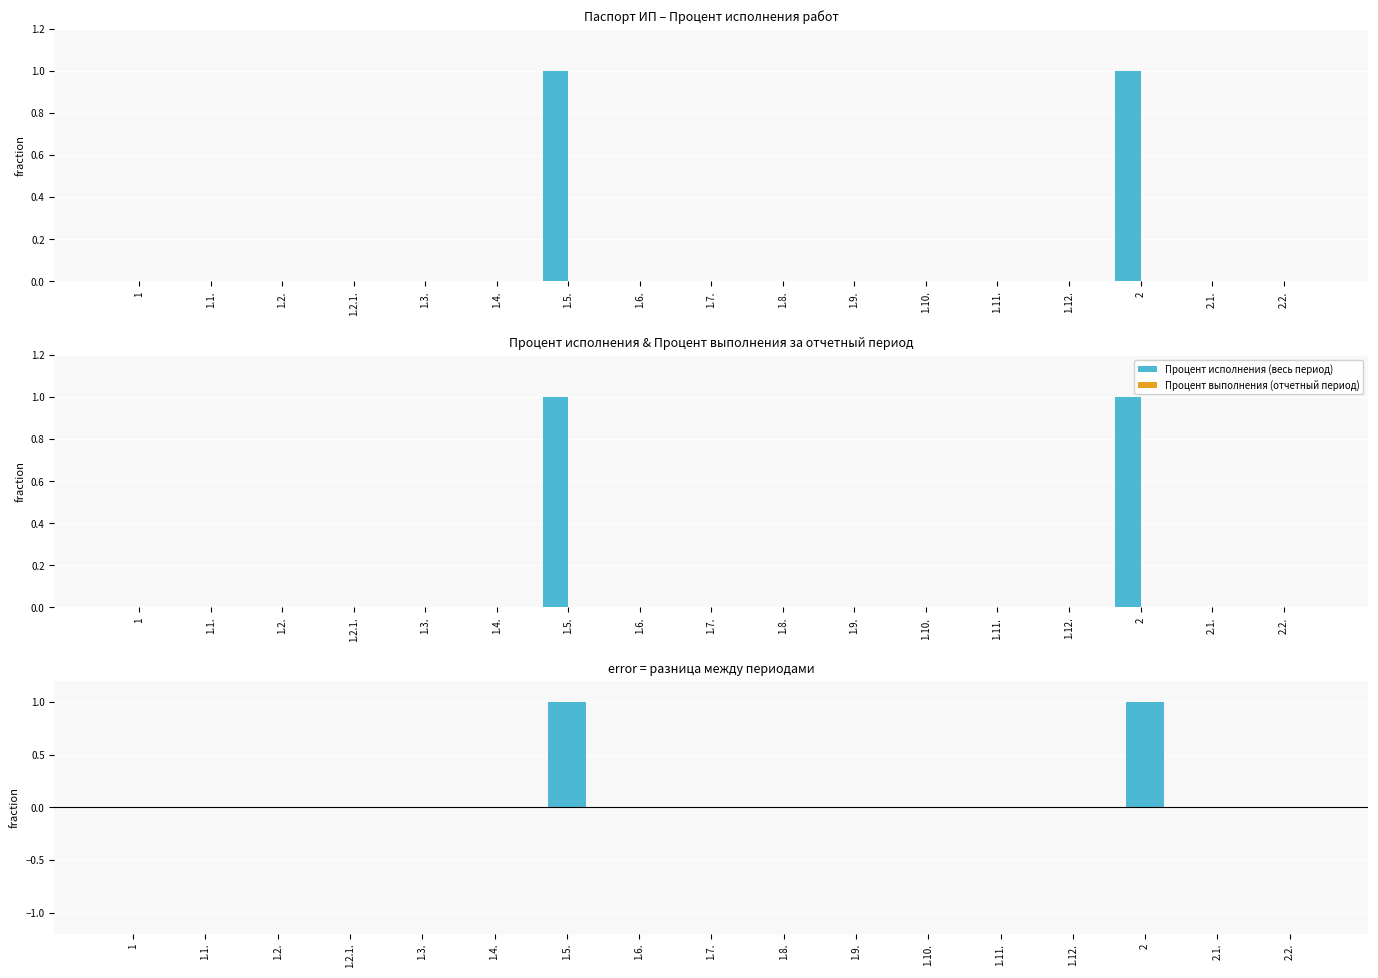

The Разница (исполнение − отчетный) series shows 0 at 1.8.. True or false?

True